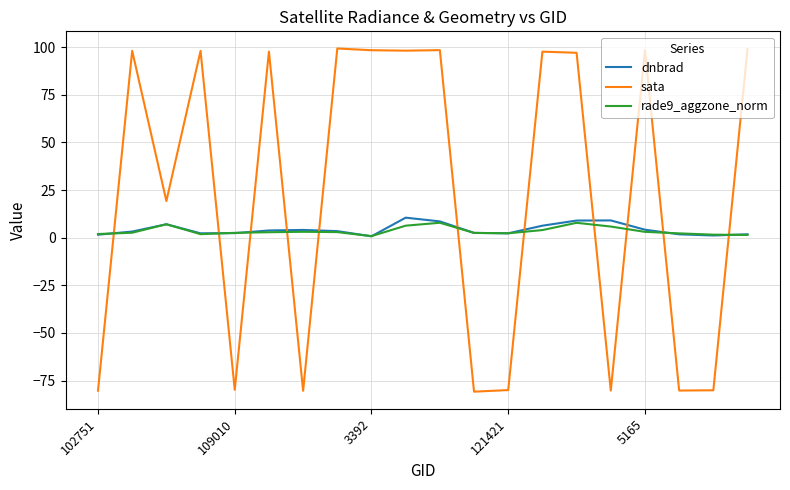

What is the maximum value for rade9_aggzone_norm?

7.8